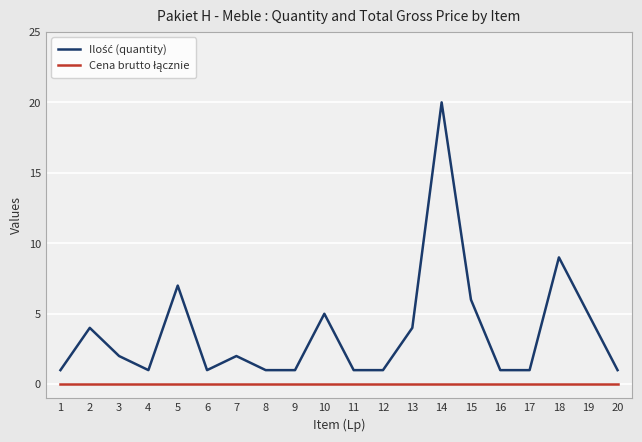

At which category is the sum across all series the highest?

14